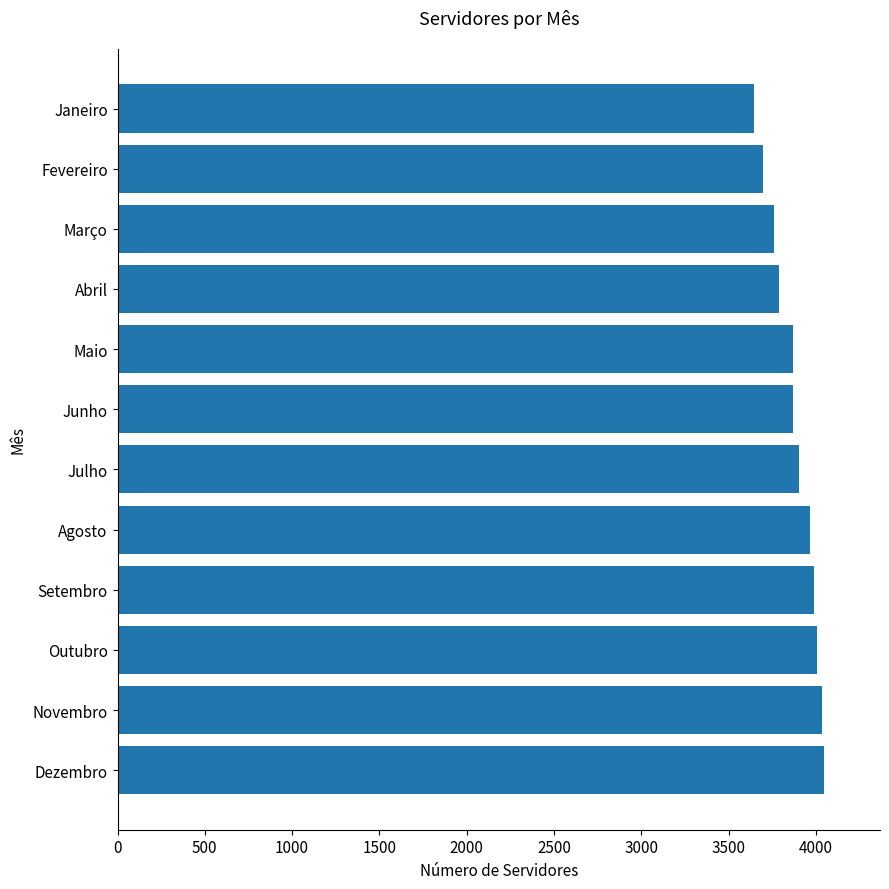

Read the value at Setembro, to the nearest 10.

3990